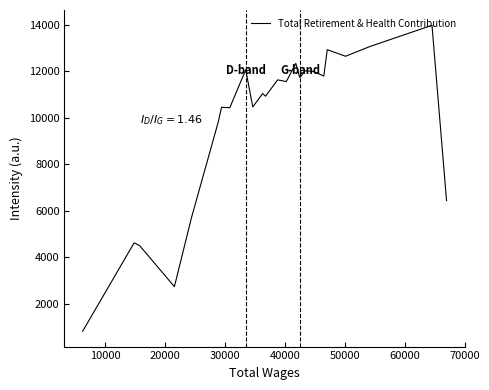

Does the chart have visible grid lines?

No